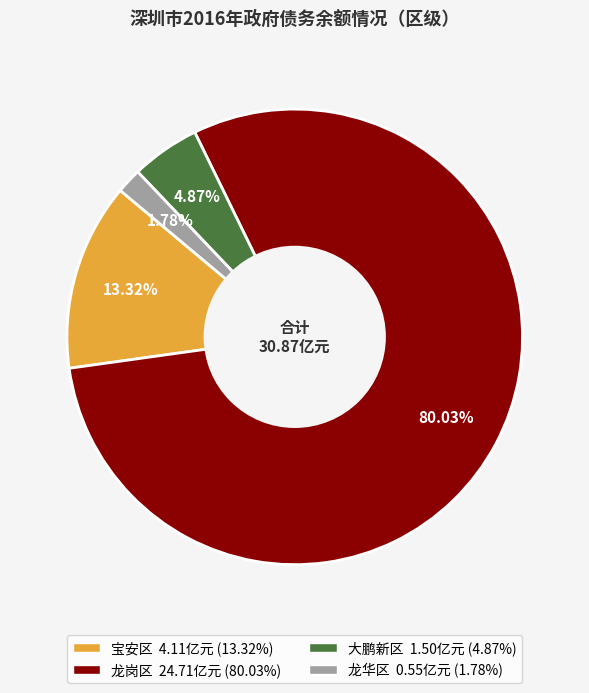

How many slices are in this pie chart?

4